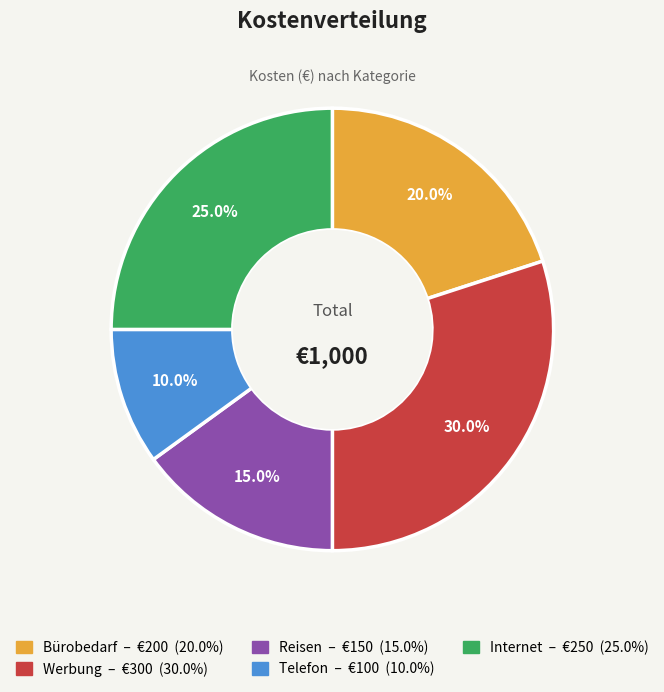

Rank the categories by value from lowest to highest.

Telefon, Reisen, Bürobedarf, Internet, Werbung